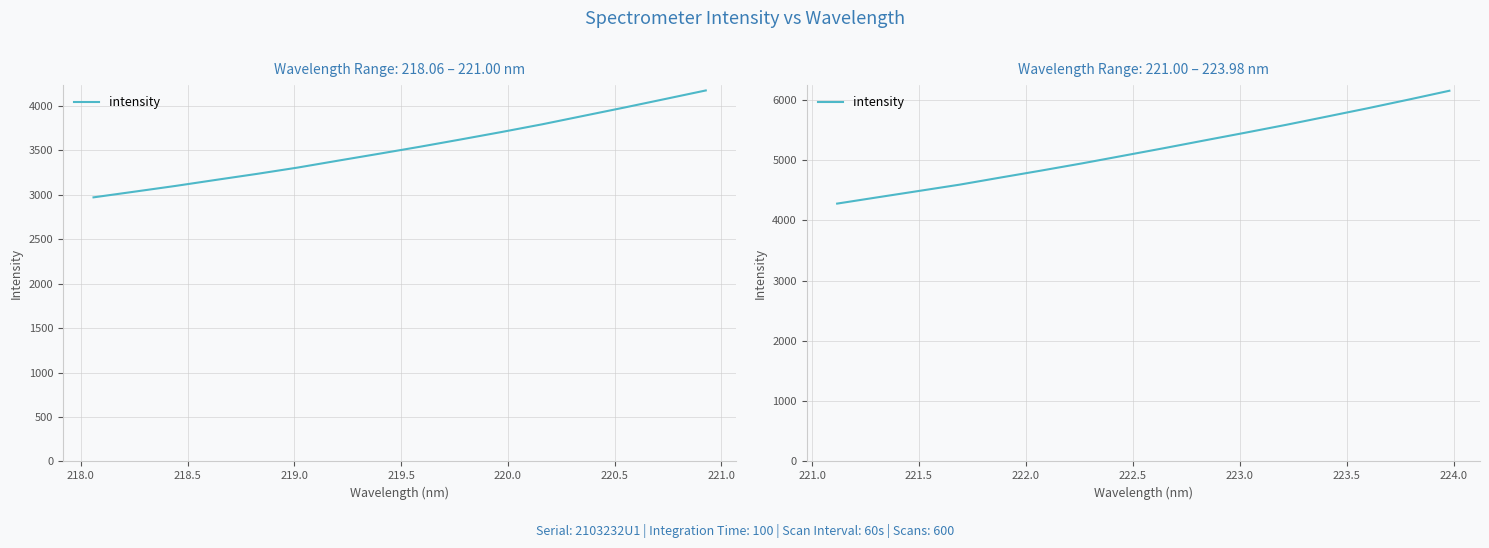

How many lines are shown in the chart?

1